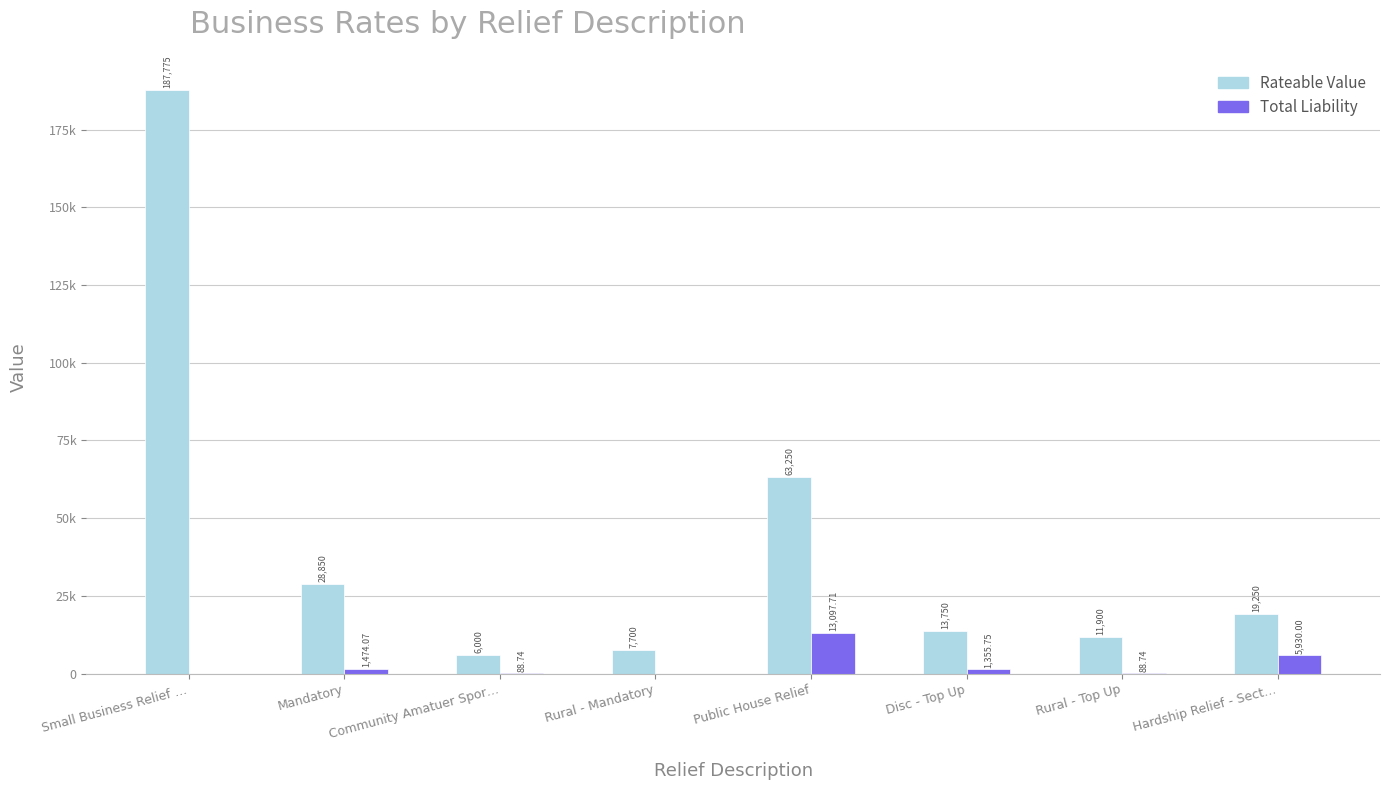

At which label is Rateable Value closest to 96887?

Public House Relief